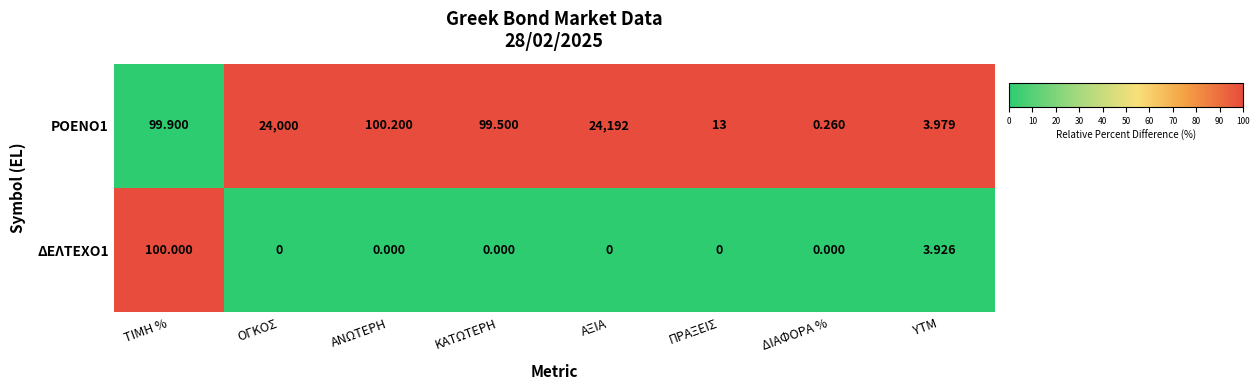

At how many categories does at least one series exceed 88?

5